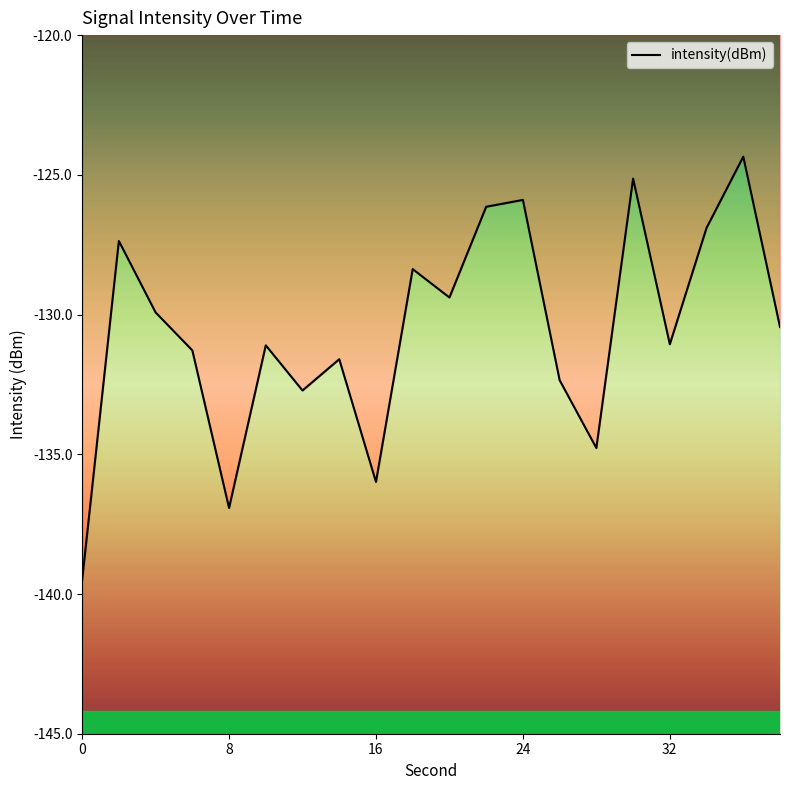

Does the chart display data point markers on the line(s)?

No